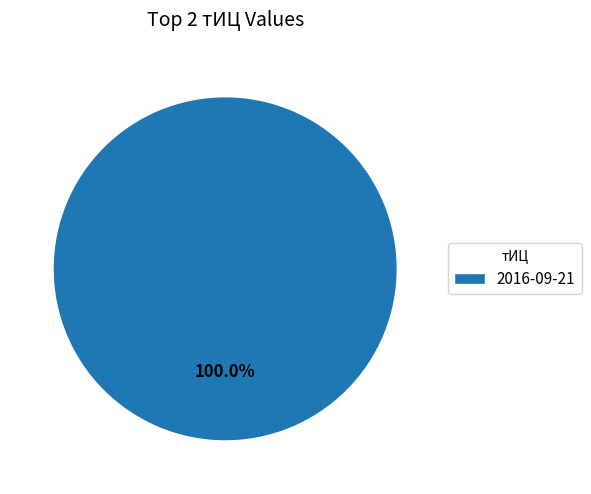

Does any single category account for the majority?

Yes